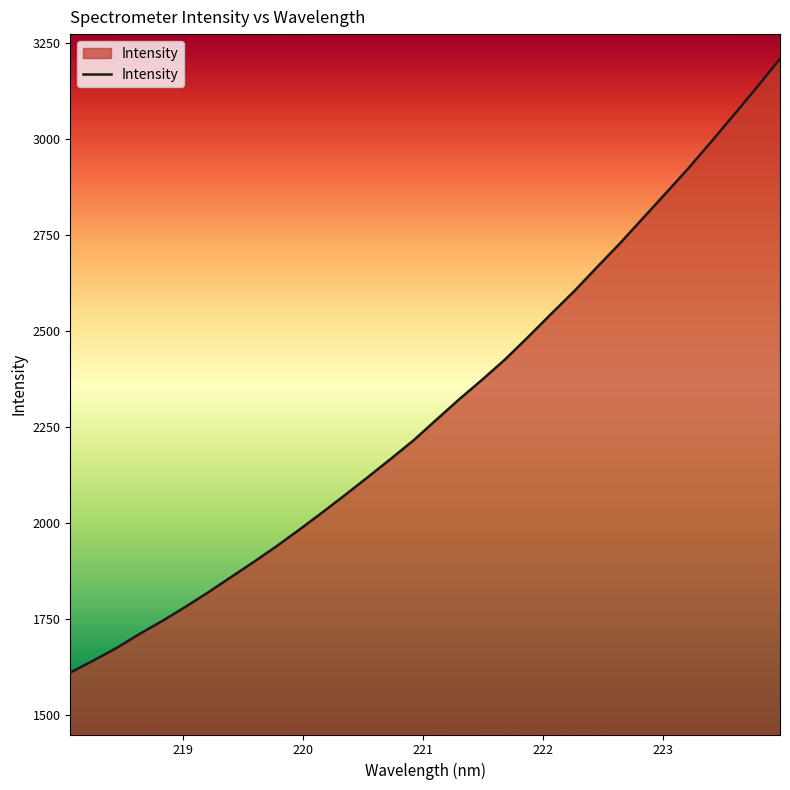

What is the greatest value displayed?

3209.3